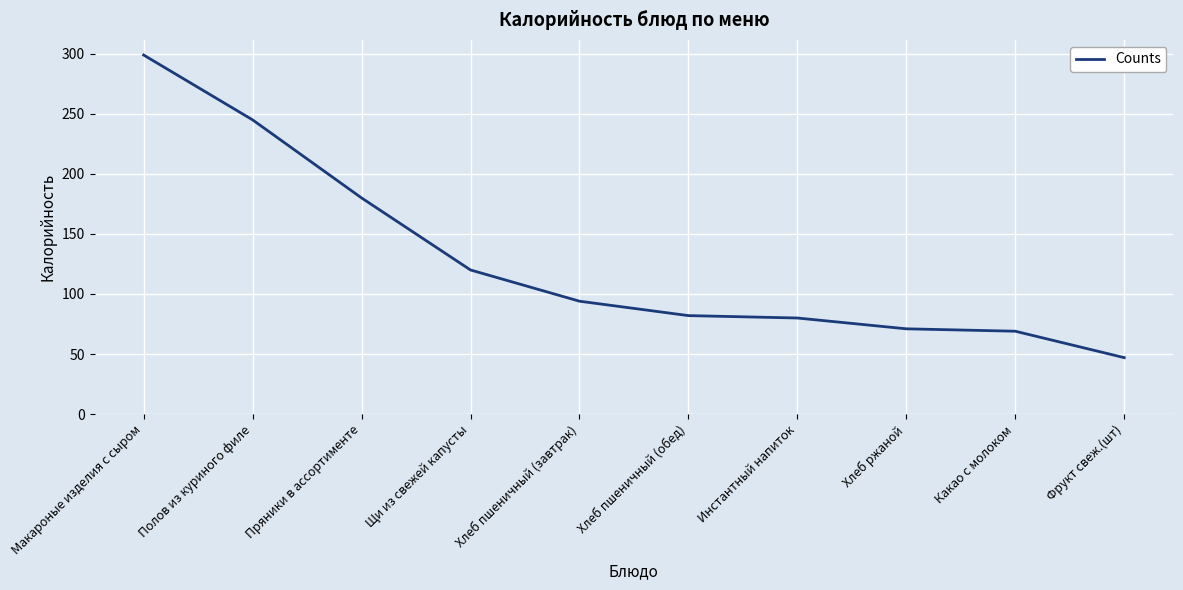

What position from the left is Фрукт свеж.(шт)?

10